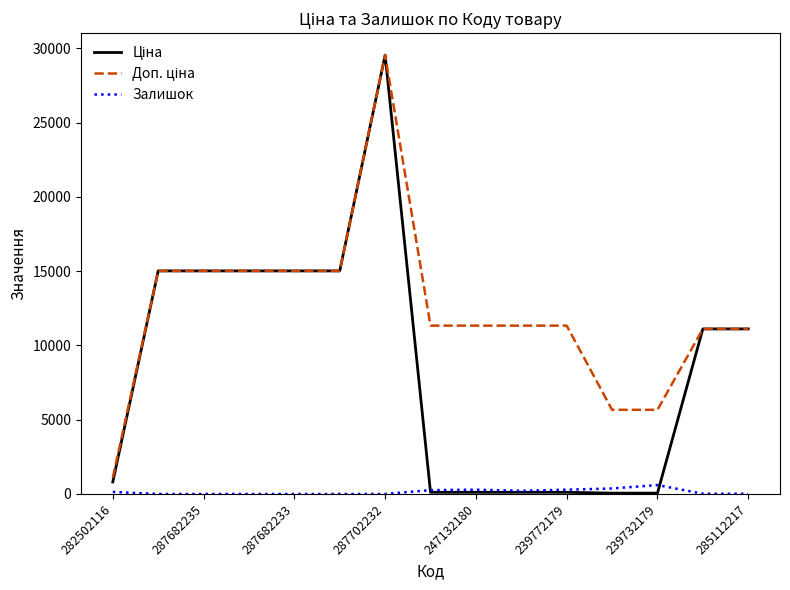

What is the greatest value displayed?

29548.9